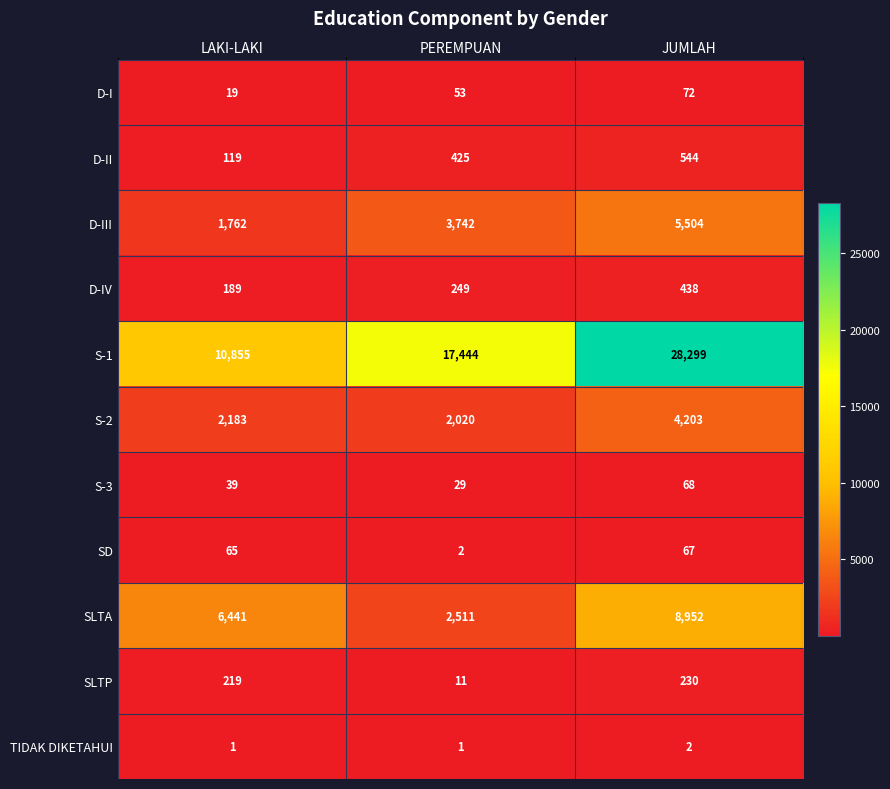

Count the S-3 values in the range 29 to 68.

3